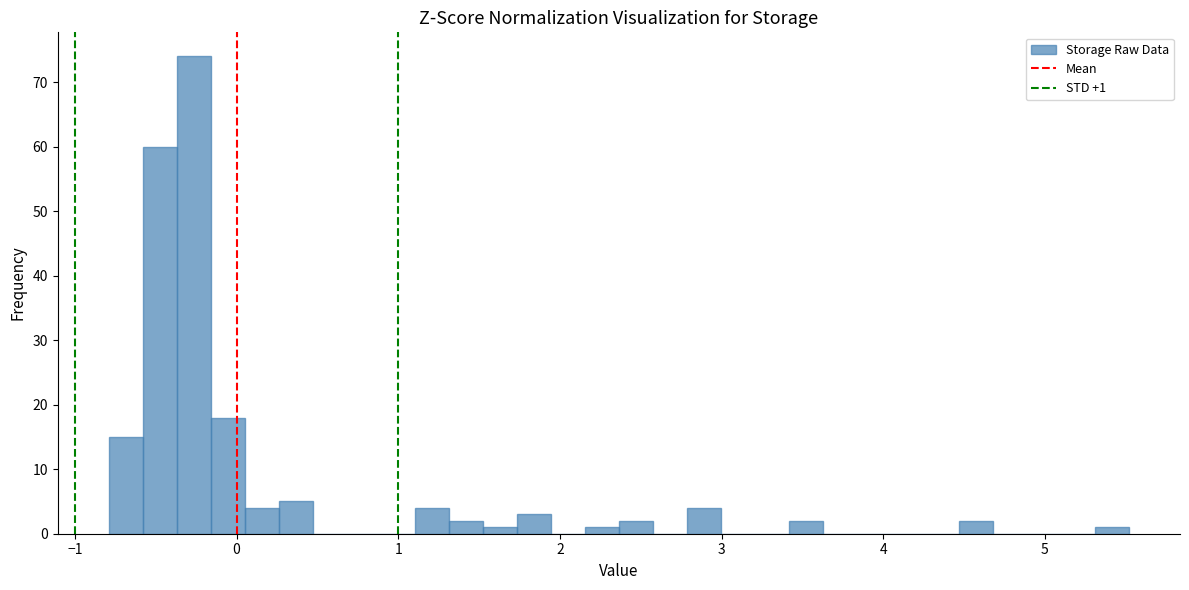

Read against the x-axis, roughly where is the centre of the tallest bar?

-0.3